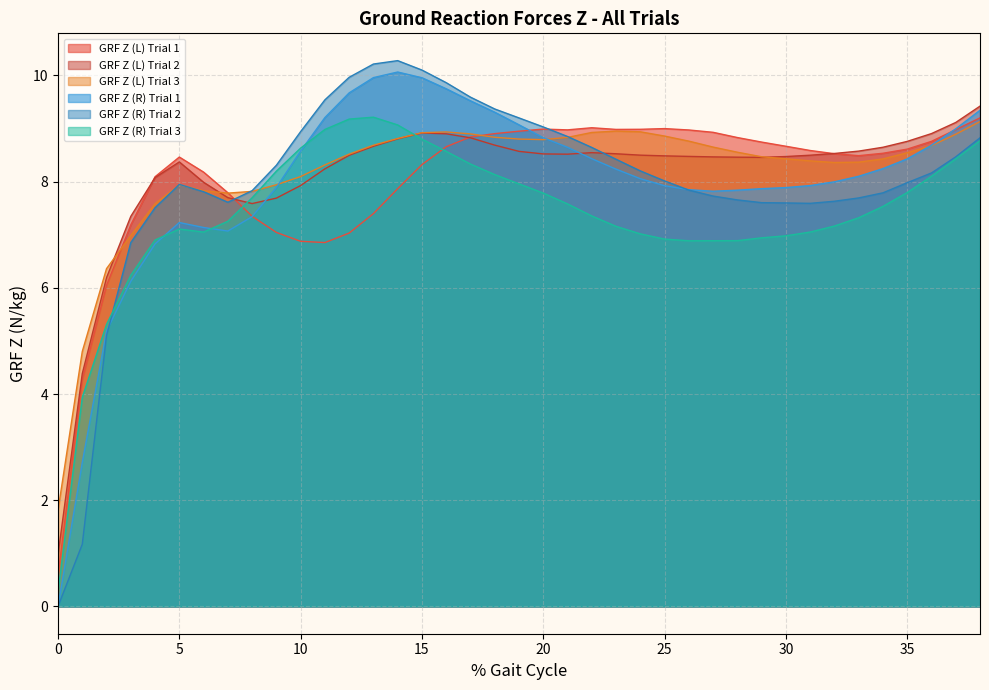

What is the sum of the GRF Z (R) Trial 3 values at 17 and 16?

16.9